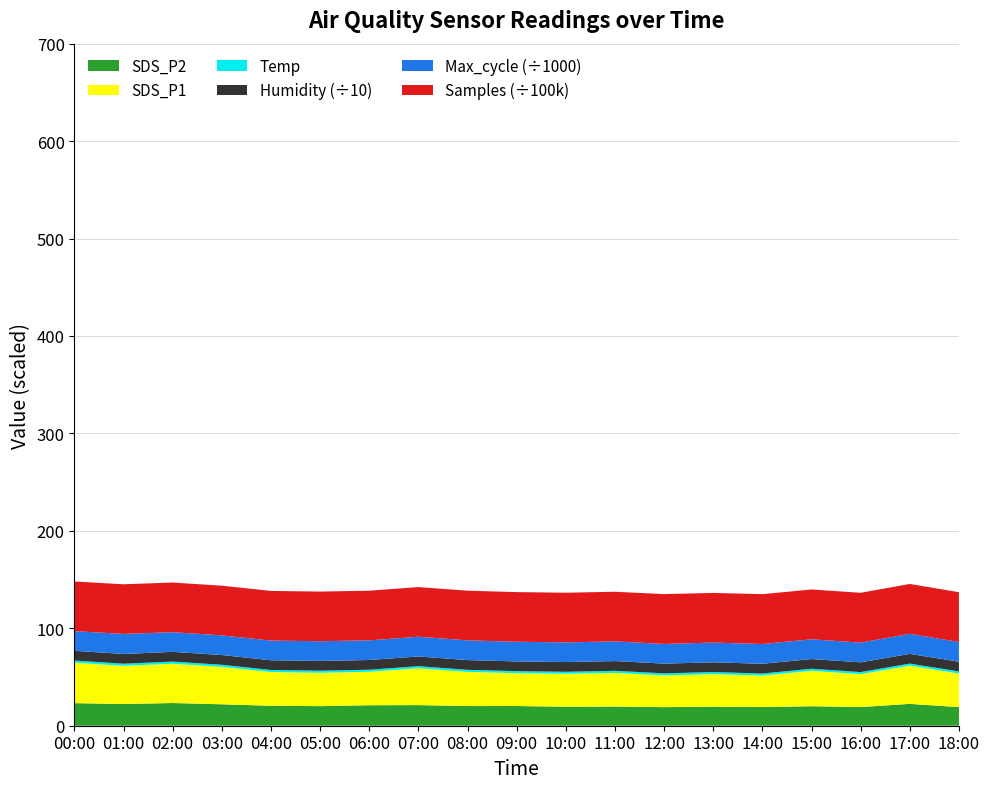

Reading left to right, transcribe all the data shown in this chart.

SDS_P2: 23.2	22.3	23.3	22.0	20.5	20.1	21.0	21.2	20.2	20.2	19.5	19.7	19.1	19.5	19.2	20.0	19.2	22.4	19.1
SDS_P1: 41.5	39.2	40.3	38.4	34.6	34.2	34.3	37.8	35.1	33.7	33.7	34.6	32.6	33.5	32.3	36.3	33.8	39.2	34.4
Temp: 2.2	2.2	2.2	2.2	2.1	2.2	2.1	2.1	2.1	2.1	2.1	2.1	2.1	2.1	2.1	2.1	2.1	2.1	2.2
Humidity: 99.9	99.9	99.9	99.9	99.9	99.9	99.9	99.9	99.9	99.9	99.9	99.9	99.9	99.9	99.9	99.9	99.9	99.9	99.9
Max_cycle: 20194.0	20545.0	20170.0	20178.0	20194.0	20220.0	20178.0	20234.0	20267.0	20170.0	20181.0	20175.0	20193.0	20255.0	20287.0	20237.0	20219.0	20605.0	20167.0
Samples: 5096315.0	5096693.0	5096309.0	5096352.0	5096226.0	5096460.0	5096212.0	5096145.0	5096054.0	5097434.0	5097321.0	5096221.0	5114162.0	5095905.0	5114188.0	5114186.0	5114018.0	5114069.0	5113775.0